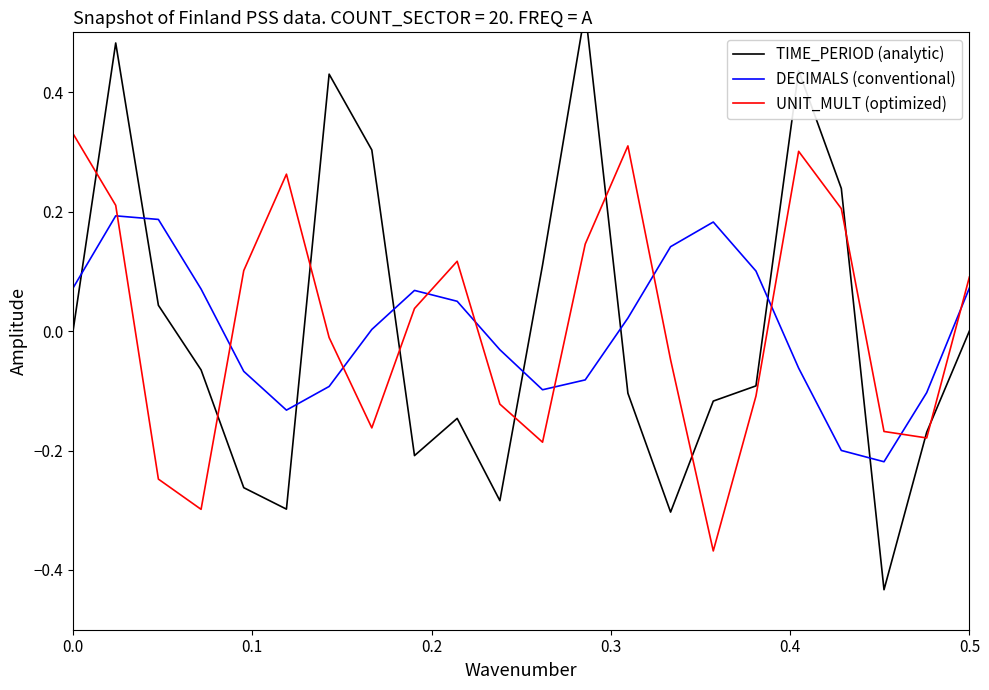

What is the lowest value of the TIME_PERIOD (analytic) series?

-0.4